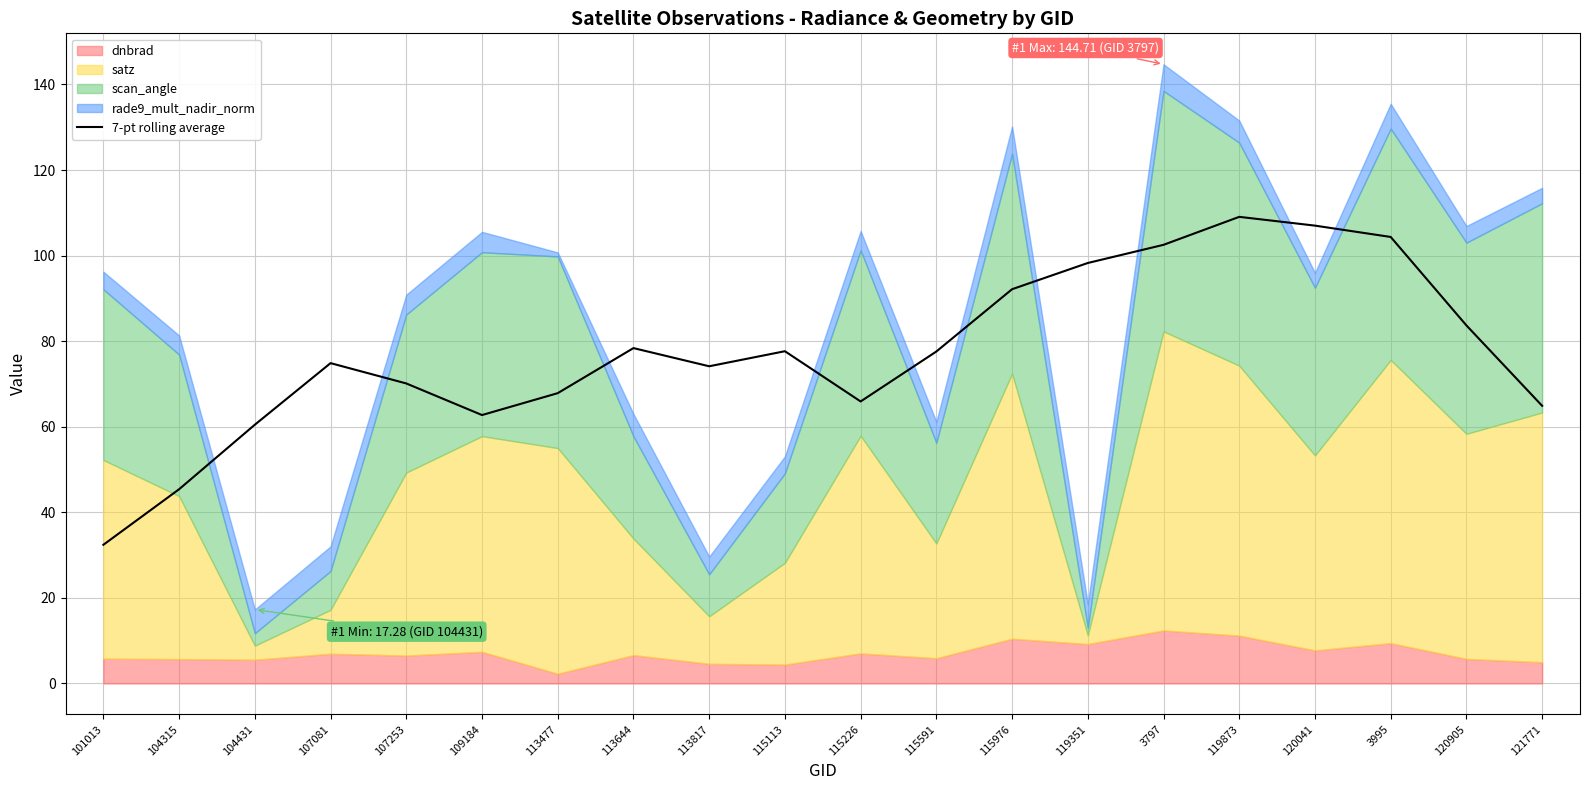

List the labels in order of value, smallest first.

101013, 104315, 104431, 109184, 121771, 115226, 113477, 107253, 113817, 107081, 115591, 115113, 113644, 120905, 115976, 119351, 3797, 3995, 120041, 119873